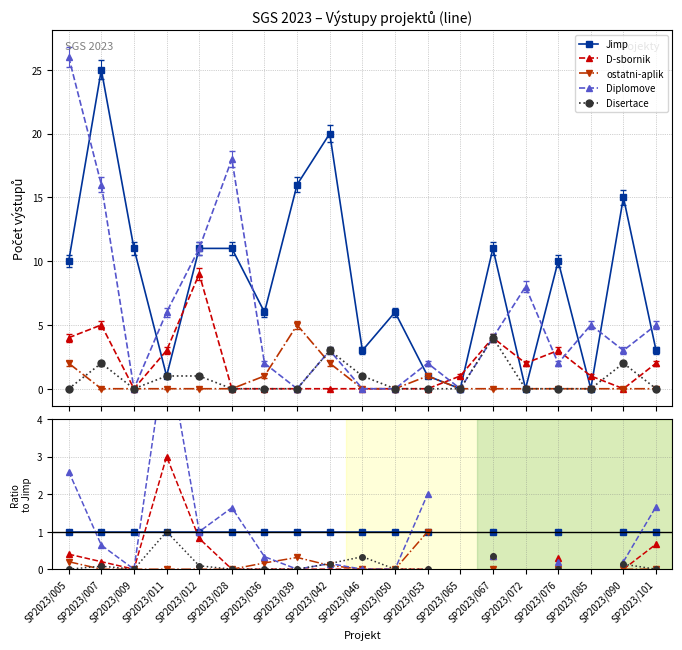

How many lines are shown in the chart?

5